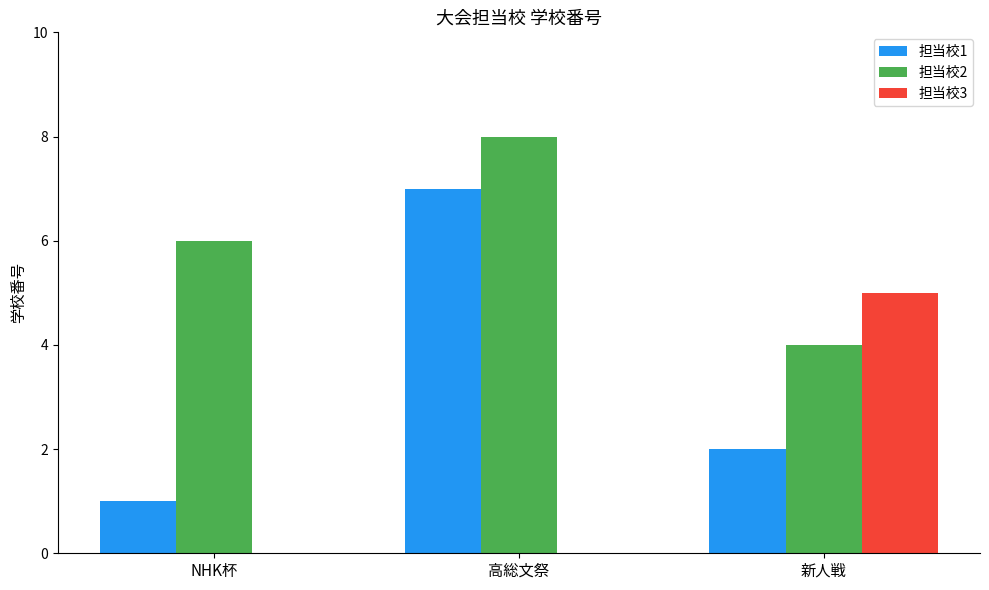

Are the bars horizontal?

No